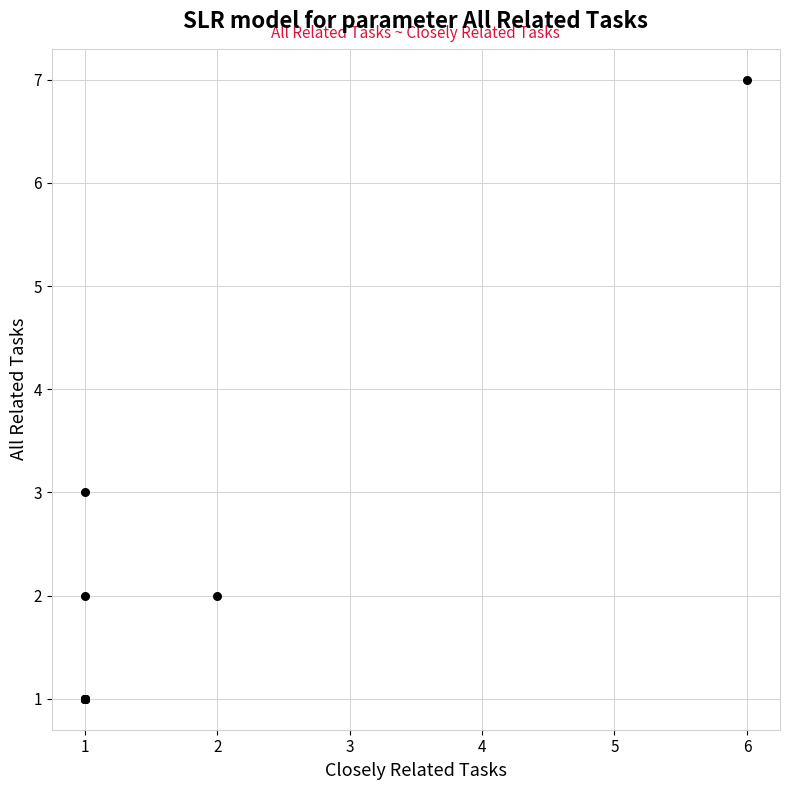

What Y value in the scatter plot is closest to 4?

3